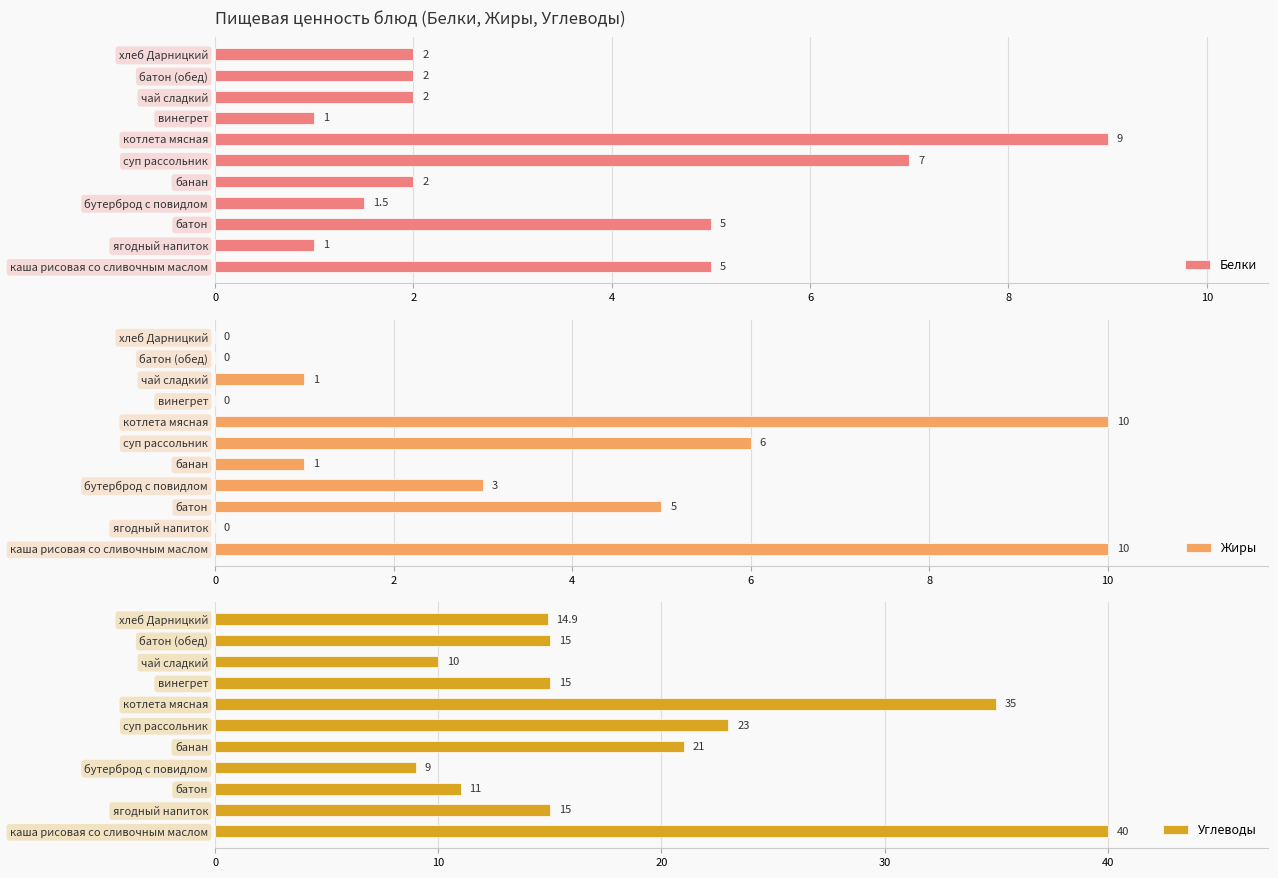

What is the approximate value of Белки at батон (обед)?

2.0